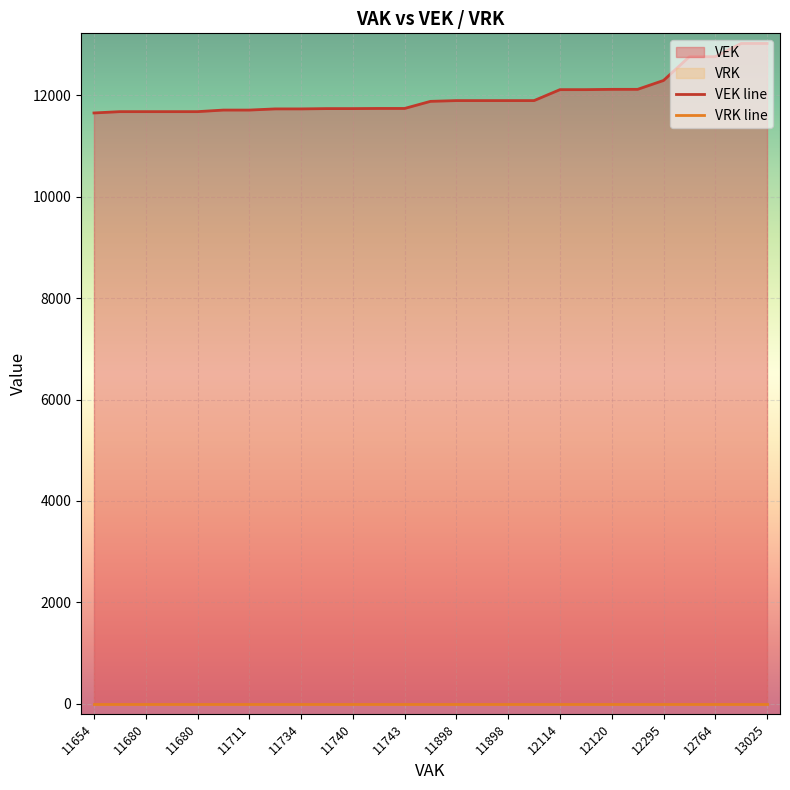

How many lines are shown in the chart?

2